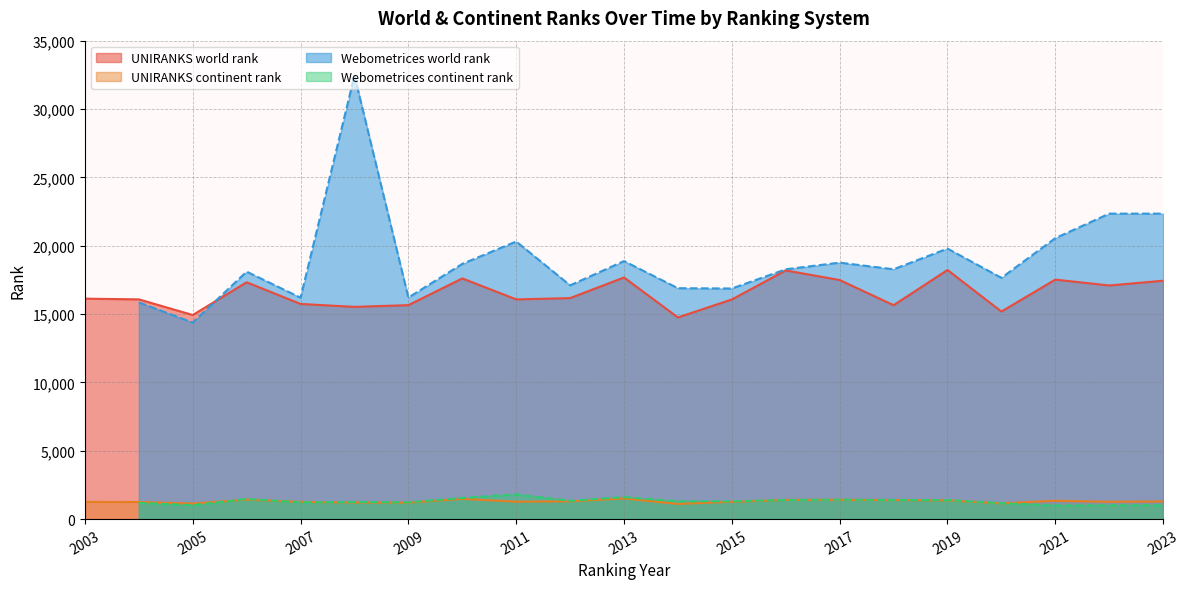

What is the highest value of the UNIRANKS continent rank series?

1509